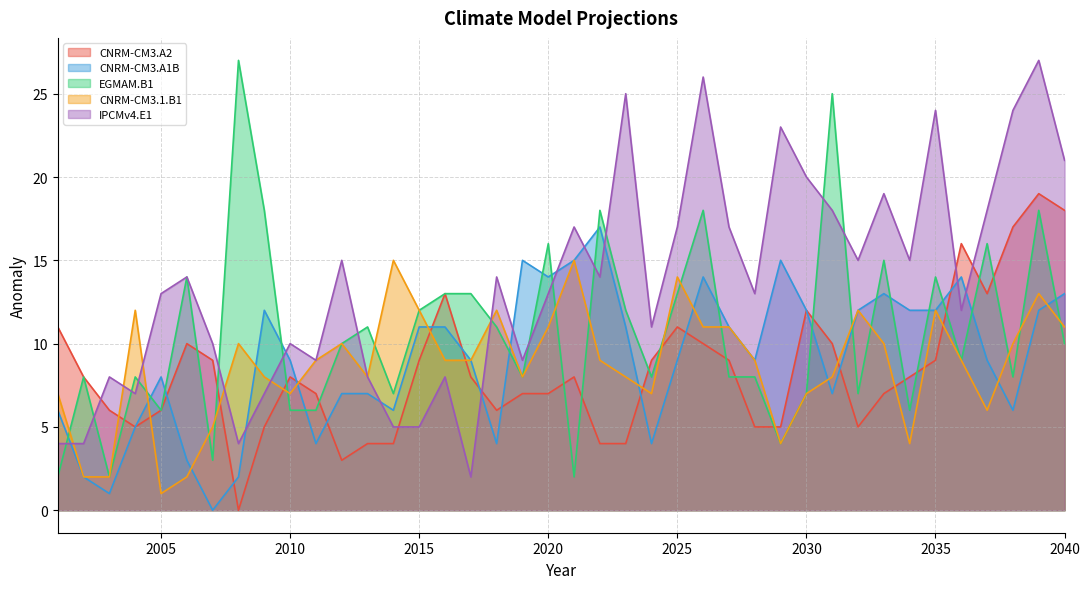

How many interior local valleys does the CNRM-CM3.A1B series have?

10